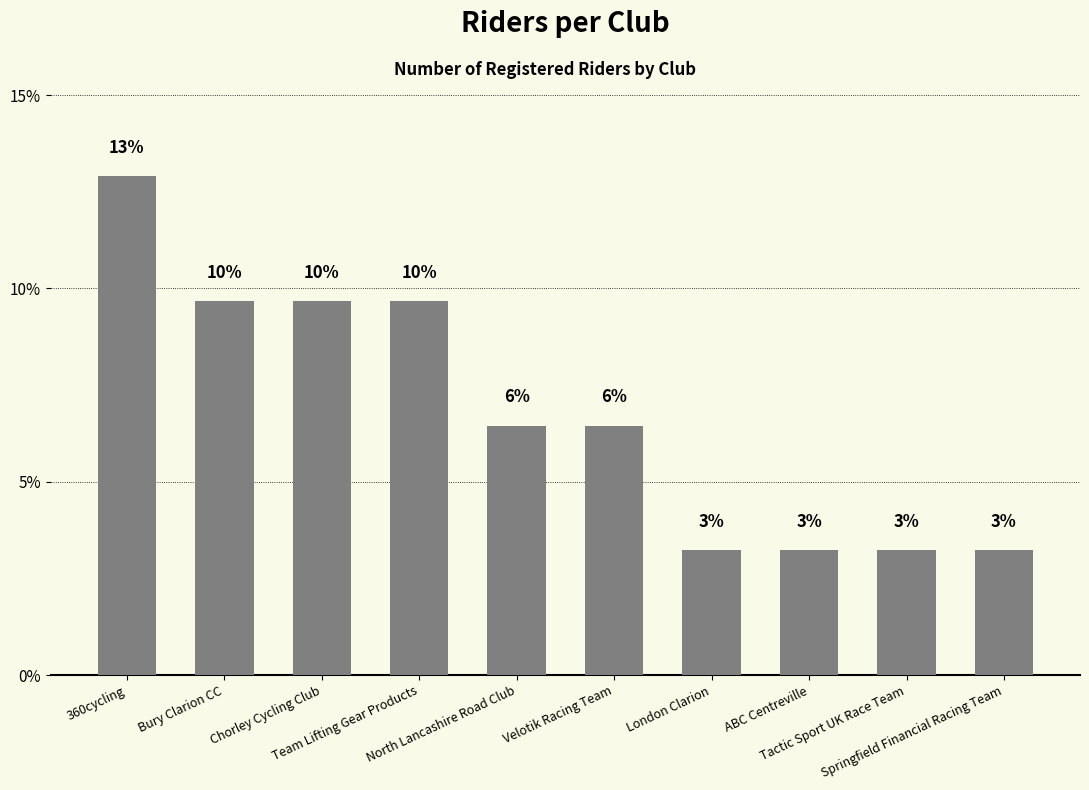

What is the ratio of the value at Chorley Cycling Club to the value at Tactic Sport UK Race Team?

3.0